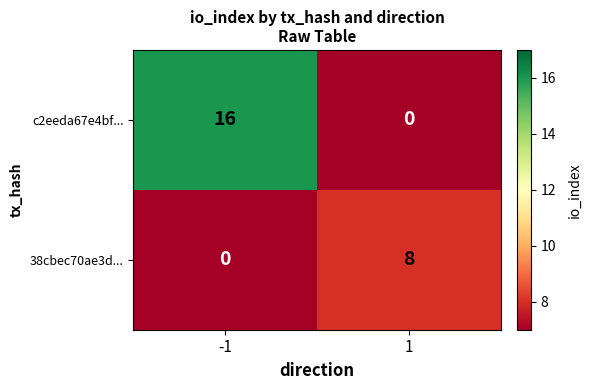

Rank the series by their average value, from highest to lowest.

c2eeda67e4bf..., 38cbec70ae3d...